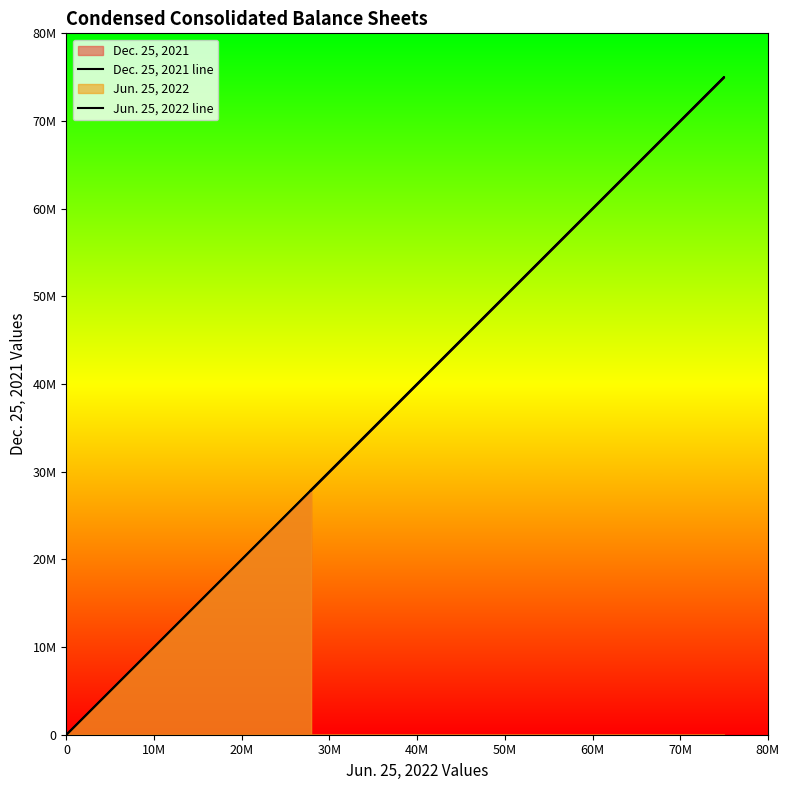

Count the Jun. 25, 2022 line values in the range 1 to 75000000.

3